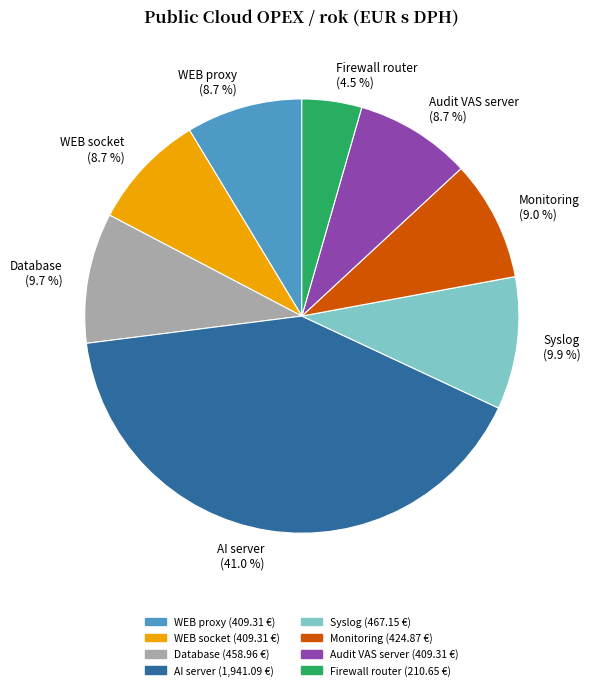

To the nearest percent, what is the average slice percentage?

12%